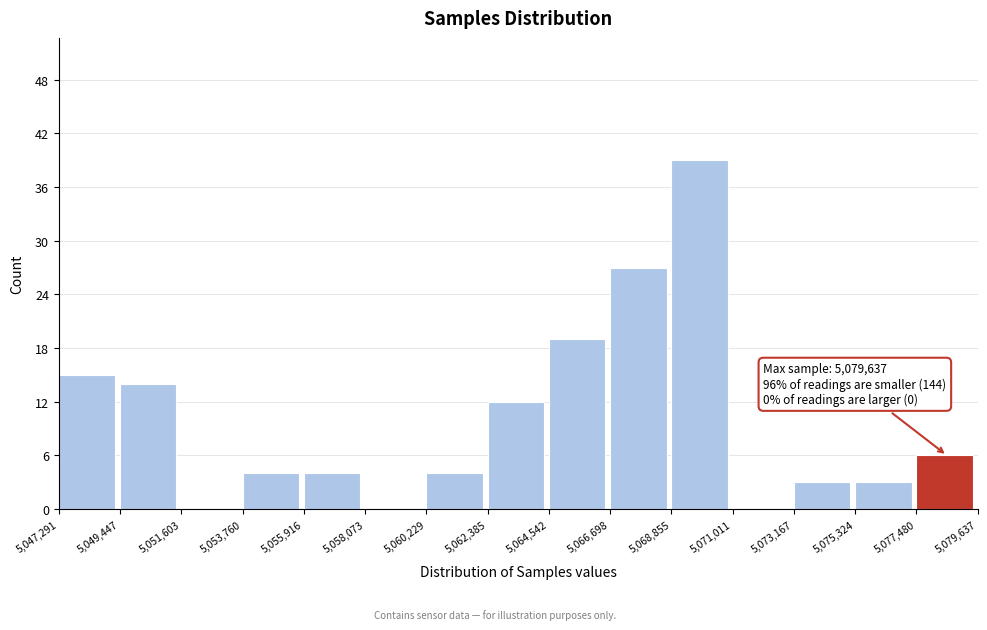

Over which range of the x-axis is the bar tallest?

5,068,855 to 5,071,011